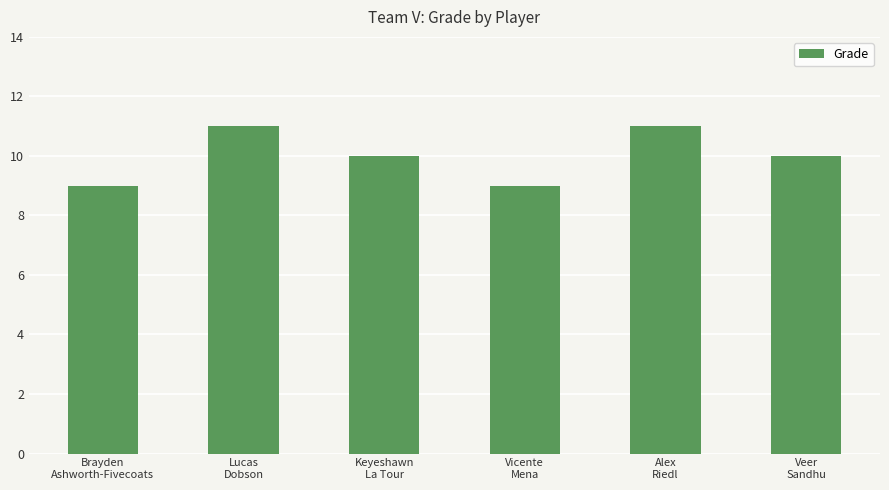

What is the minimum value shown in the chart?

9